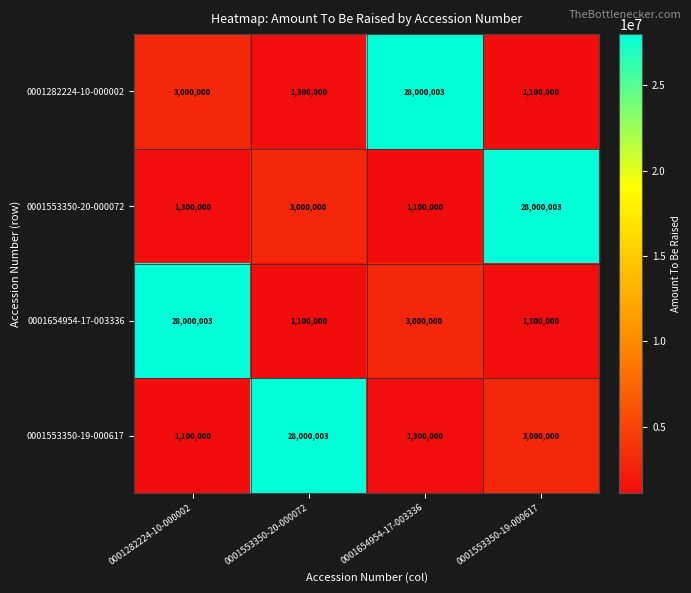

Where does the 0001553350-19-000617 series first go above 3000000?

0001553350-20-000072